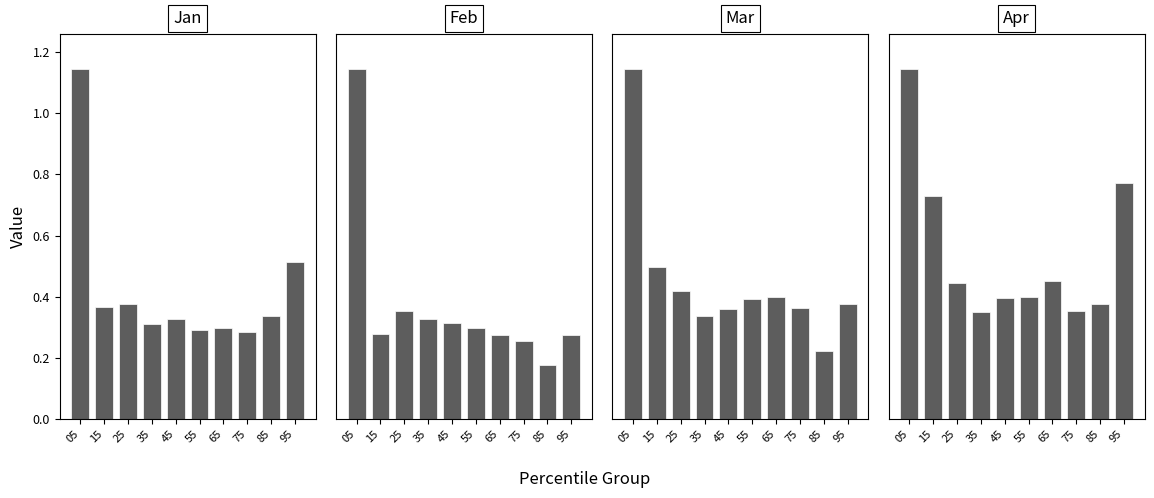

Between 65 and 85, which series saw the biggest shift?

Mar